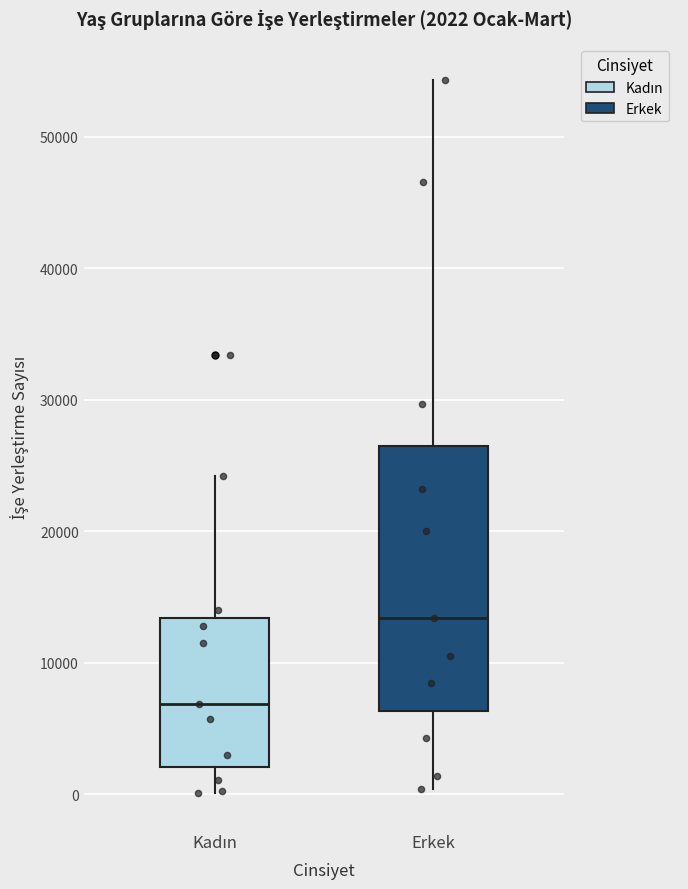

Which box has the highest median line?

Erkek